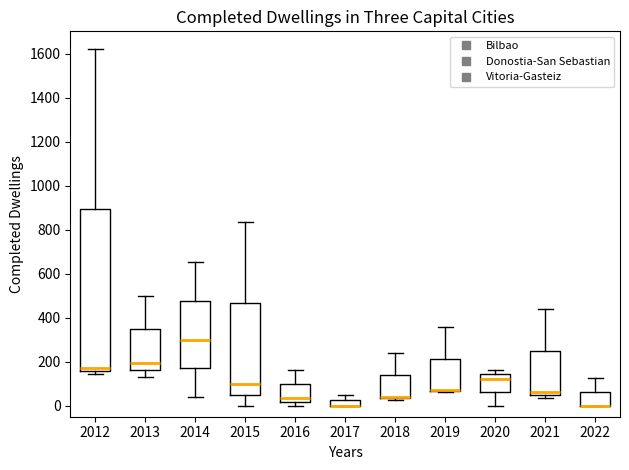

Where is the lower edge of the box at x = 2012 on the y-axis? The values are not printed on the chart, so give them approximately, as read against the axis.

160